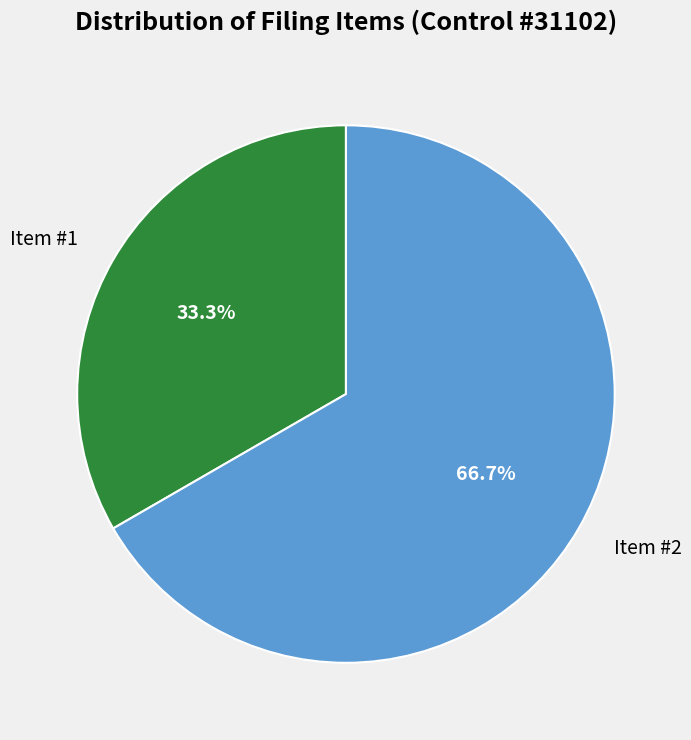

Which slice is the largest?

Item #2